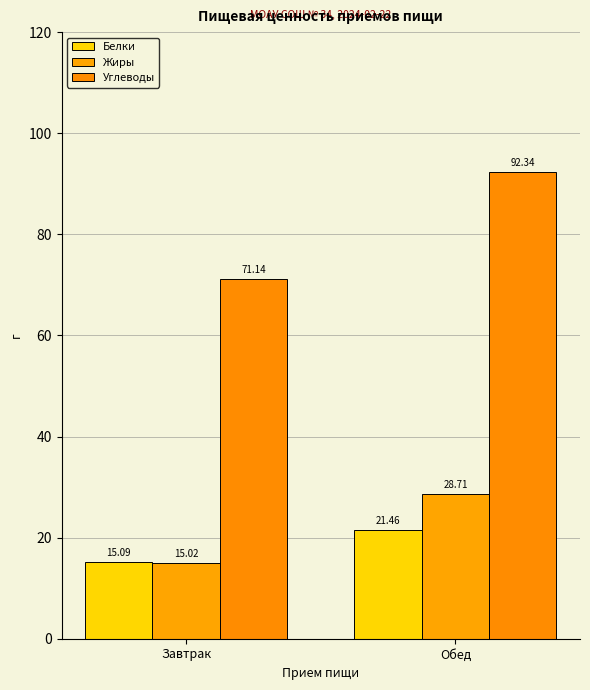

Rank the categories by Жиры value from highest to lowest.

Обед, Завтрак